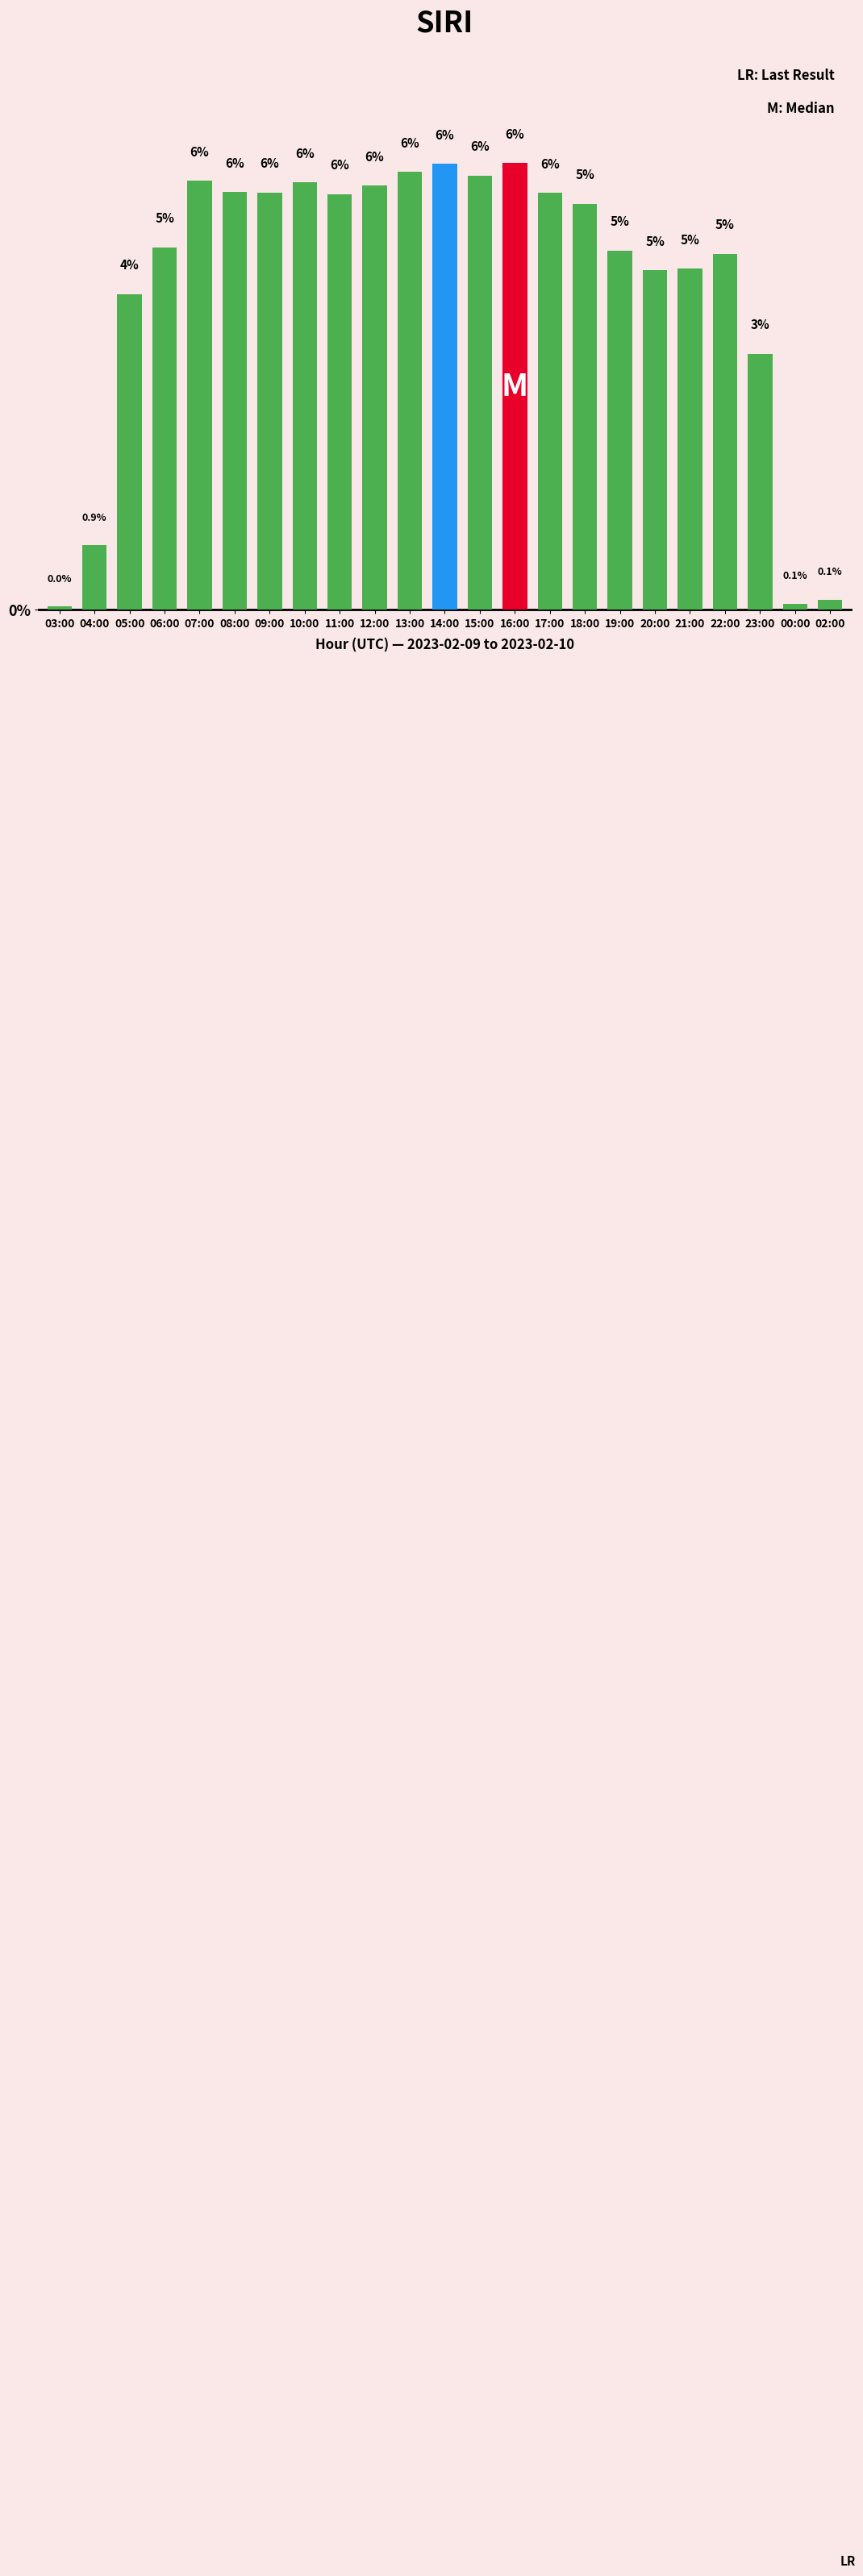

Does the chart contain any negative values?

No